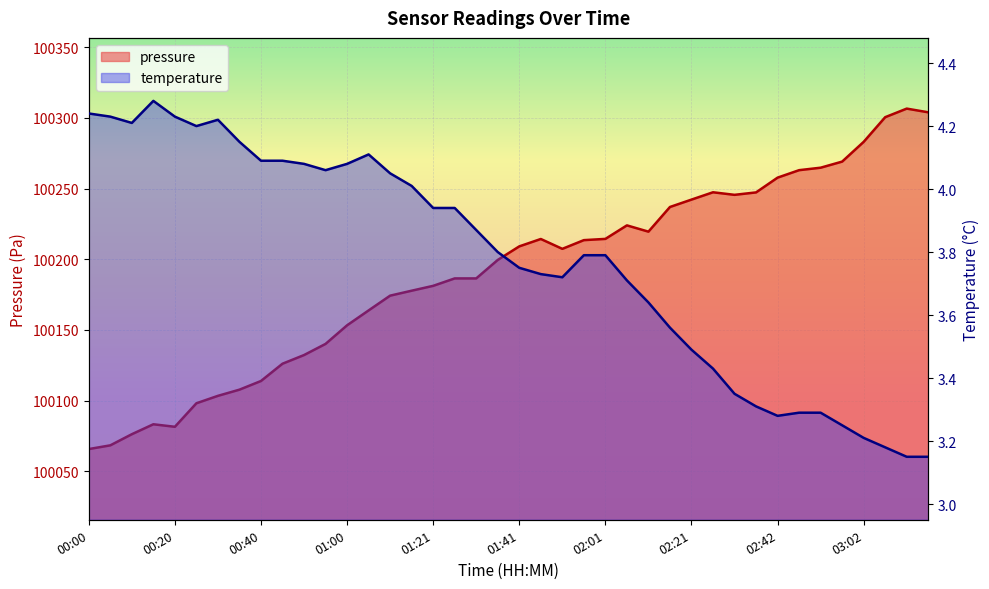

Read the temperature value at 01:46.

3.7